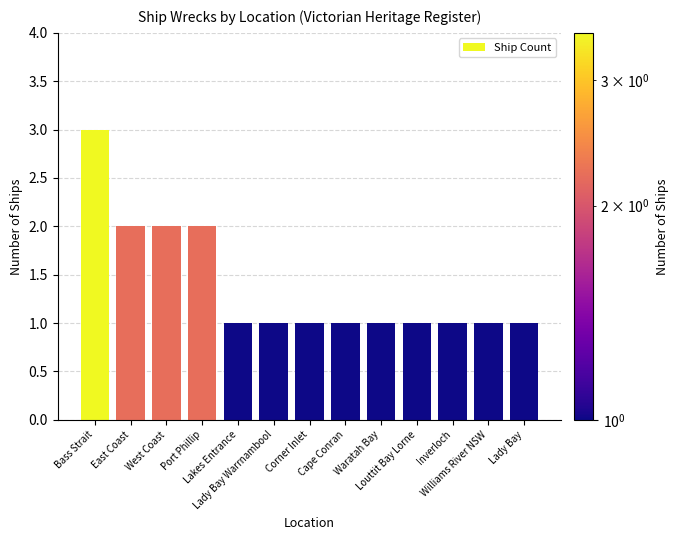

How many data points does each series have?

13